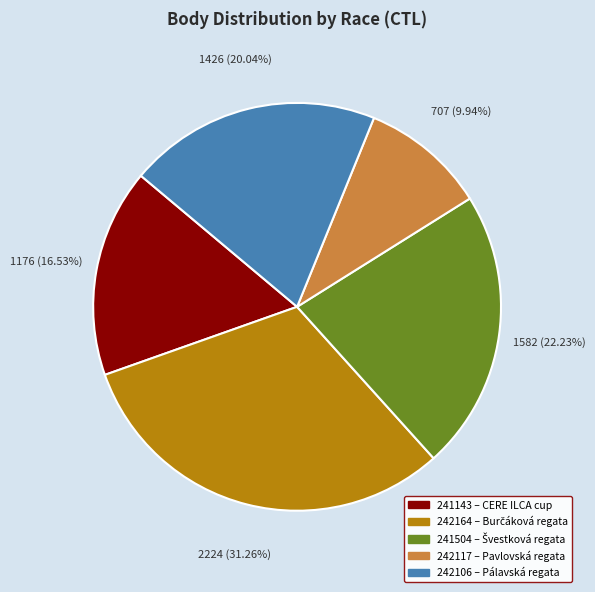

What is the ratio of the value at 242117 to the value at 242164?

0.3